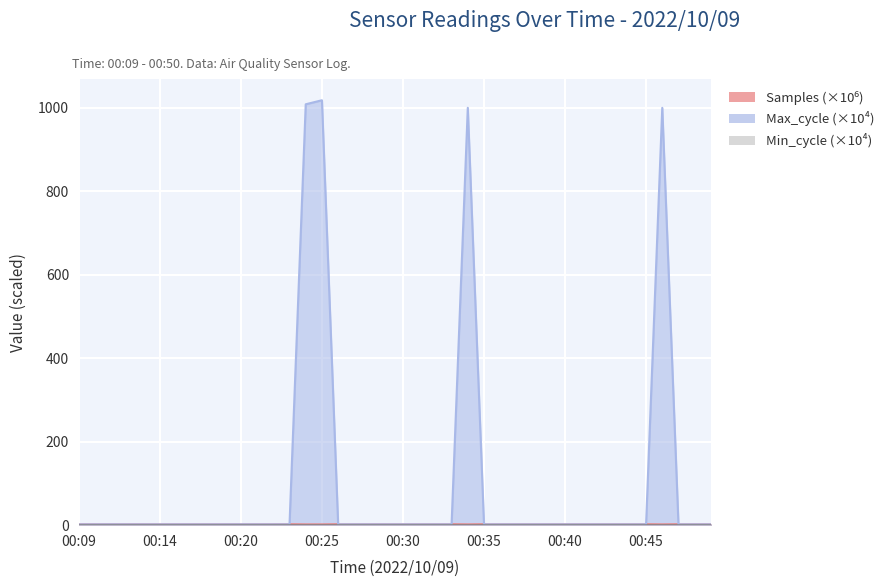

Which series has the largest total across all categories?

Max_cycle (×10⁴)